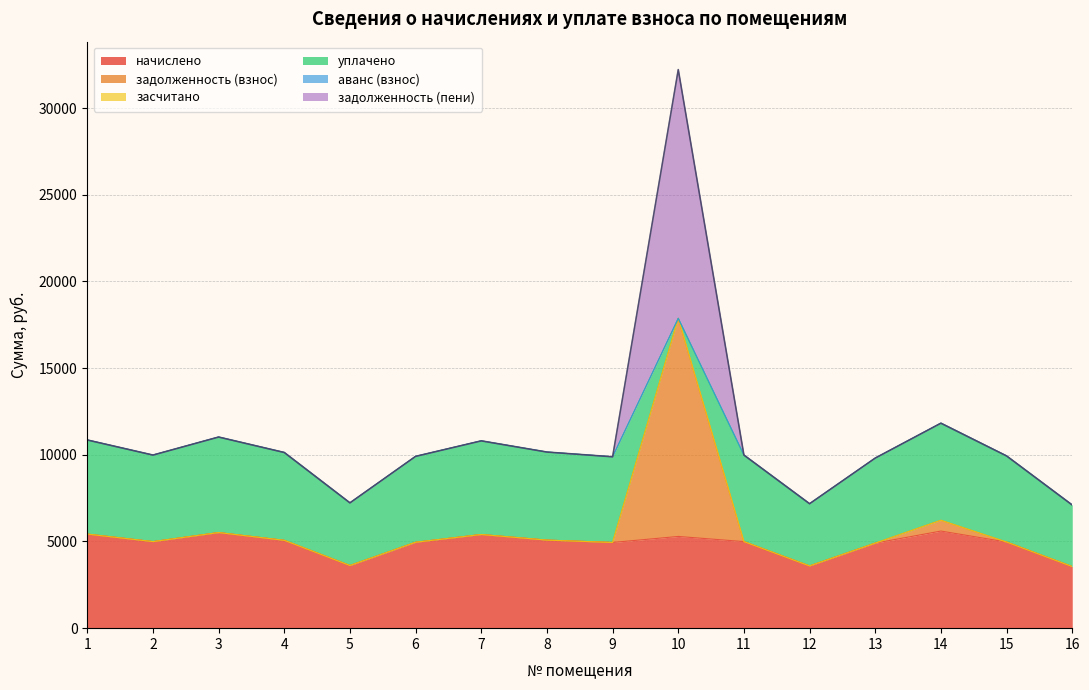

Which series has the largest total across all categories?

начислено